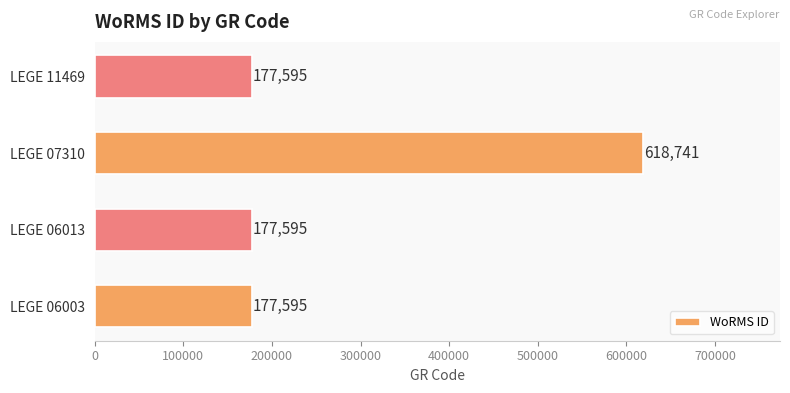

Reading top to bottom, list all the values displayed in this chart.

177595	618741	177595	177595